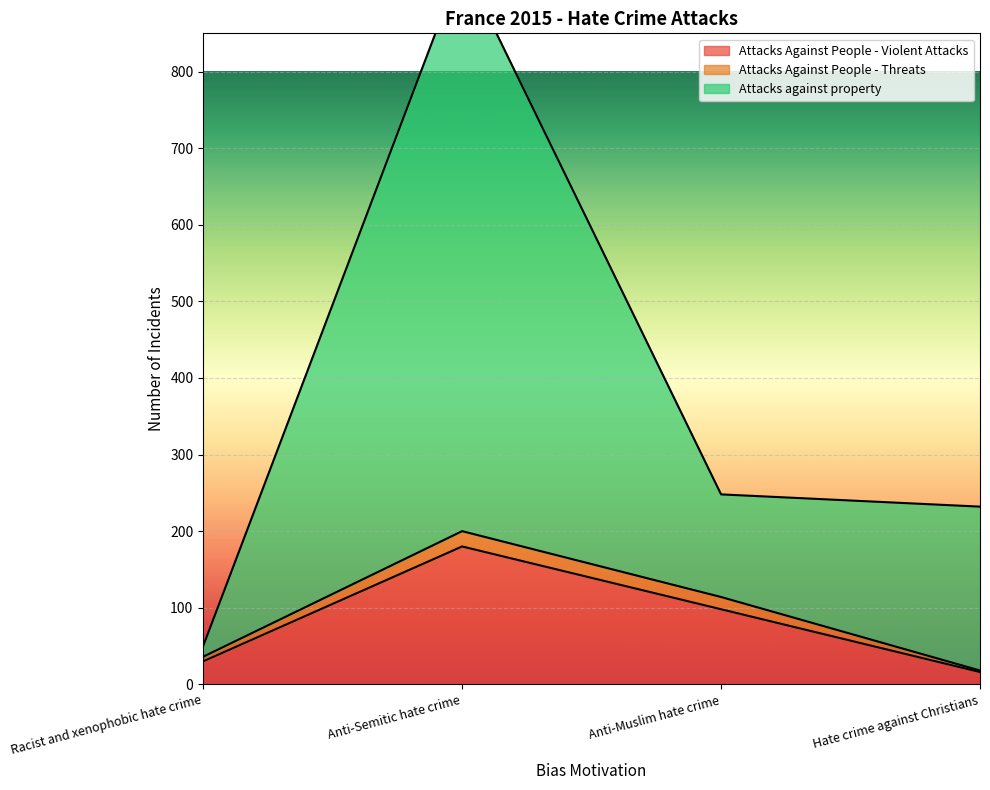

What is the label of the 1st point from the left?

Racist and xenophobic hate crime